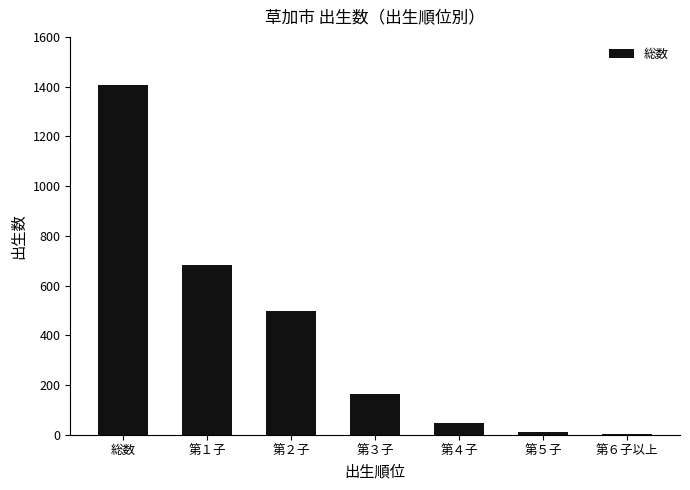

Between 第３子 and 総数, which is larger?

総数